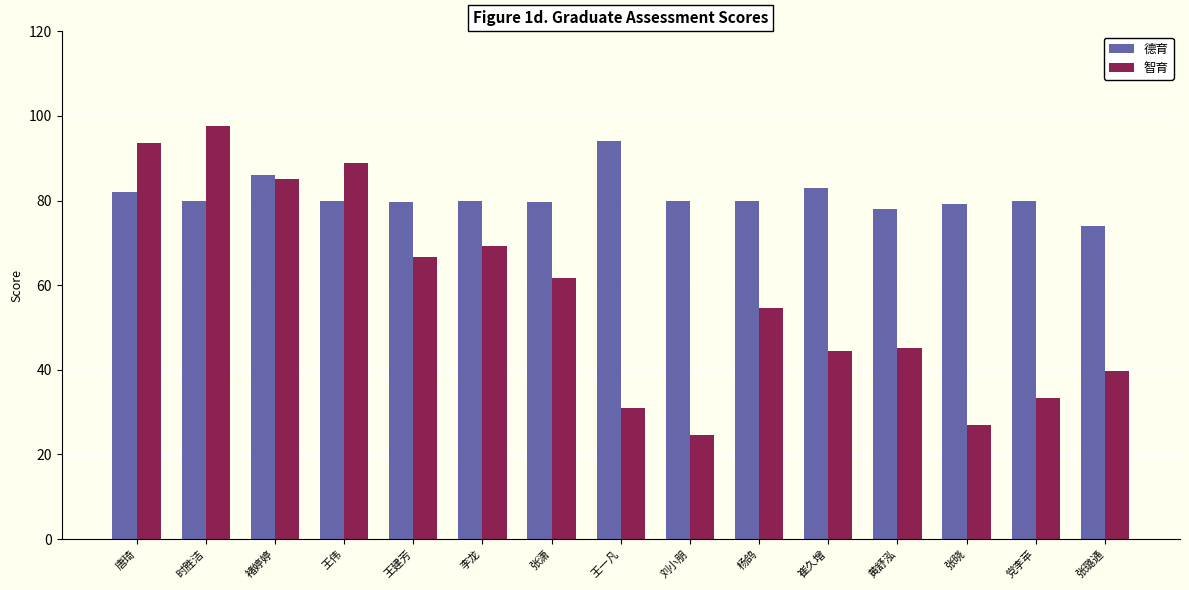

Which series changed the most between 刘小朋 and 崔久增?

智育